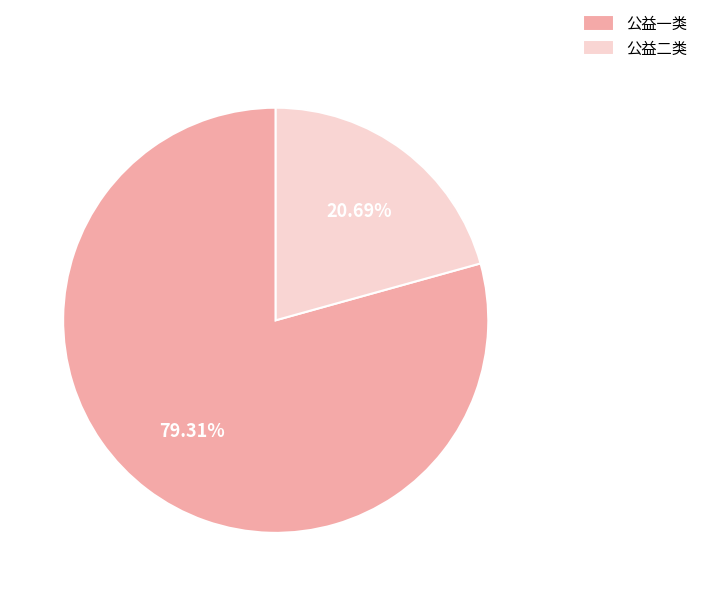

The 公益二类 slice represents 27% of the pie. True or false?

False